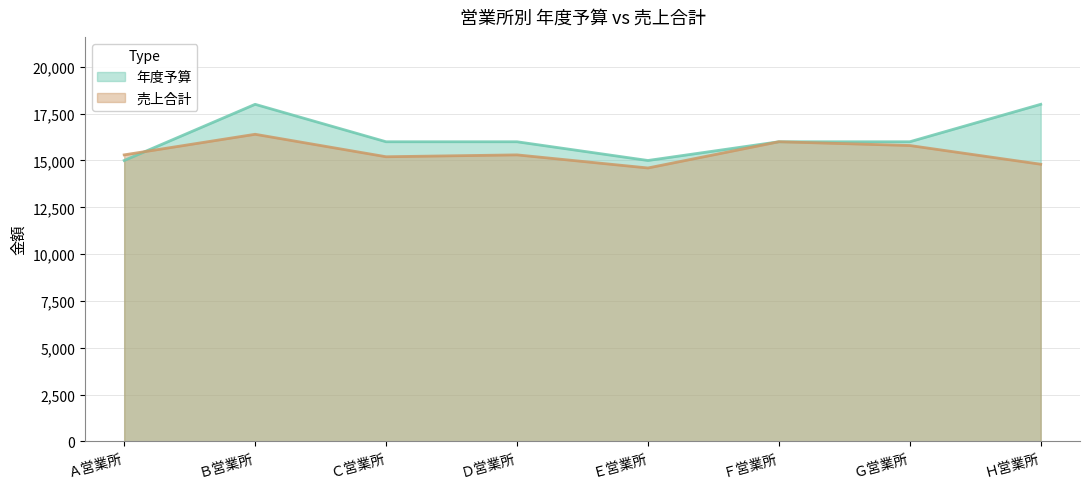

What are all the series names shown in the legend?

年度予算, 売上合計